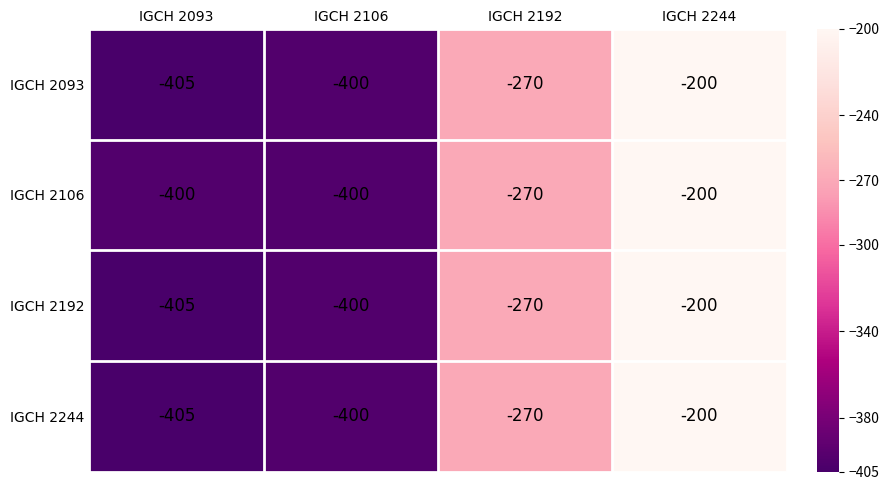

The value of IGCH 2093 at IGCH 2244 is -200. True or false?

True